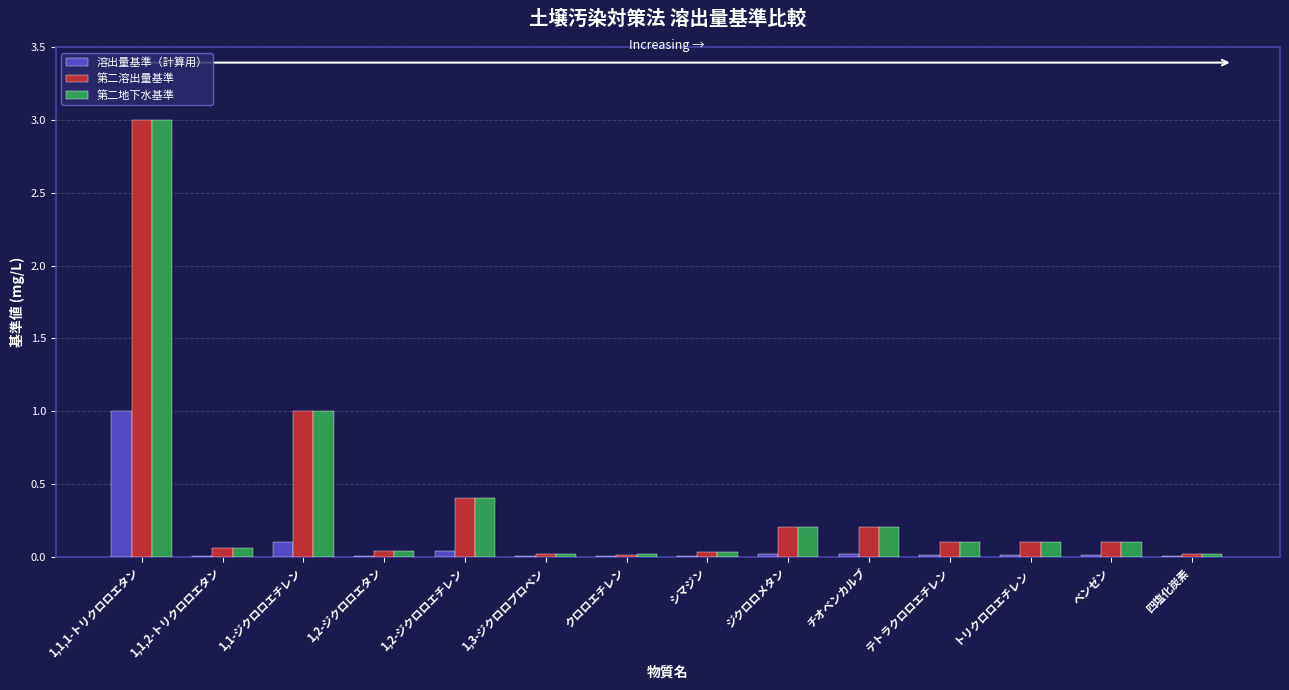

The value of 溶出量基準（計算用） at チオベンカルブ is 0.0. True or false?

True